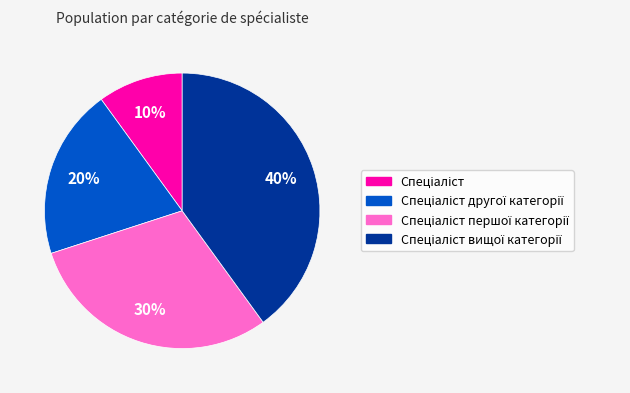

Is there any slice that represents more than half of the pie?

No